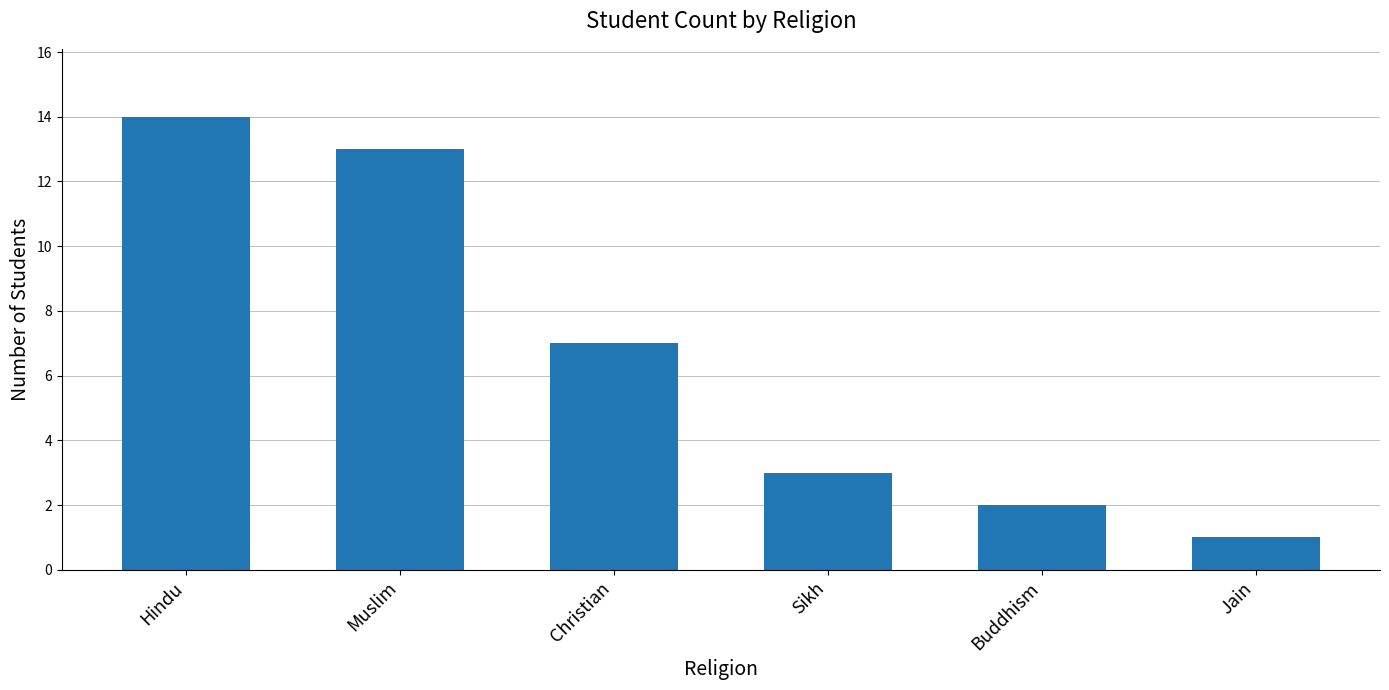

Where does the data first go above 7?

Hindu